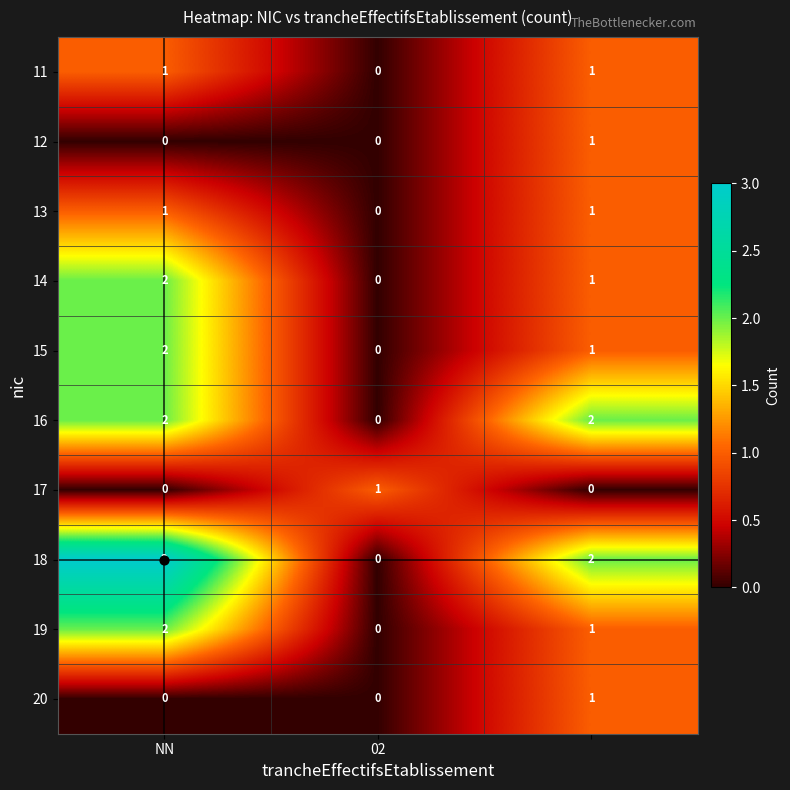

Which series has the largest total across all categories?

18